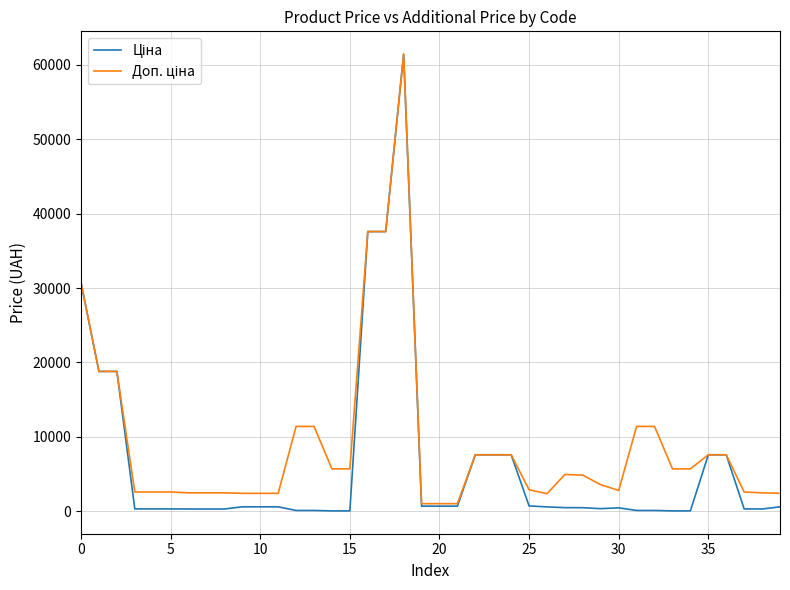

How many lines are shown in the chart?

2